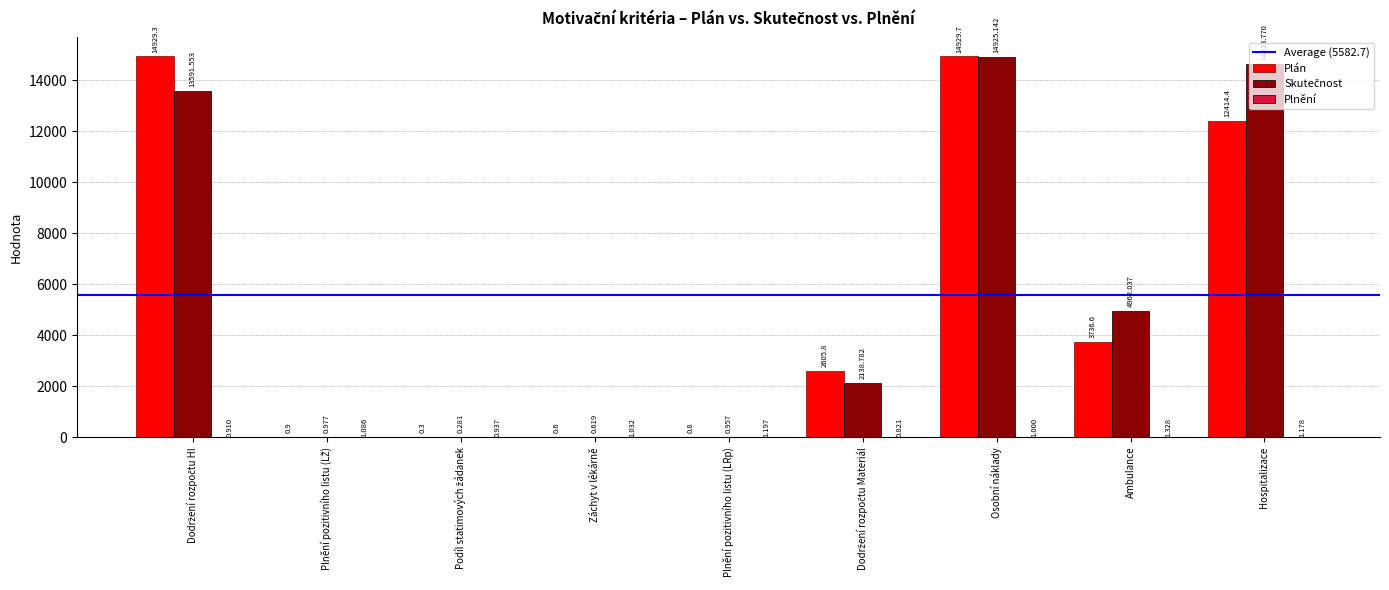

At which category is the sum across all series the highest?

Osobní náklady